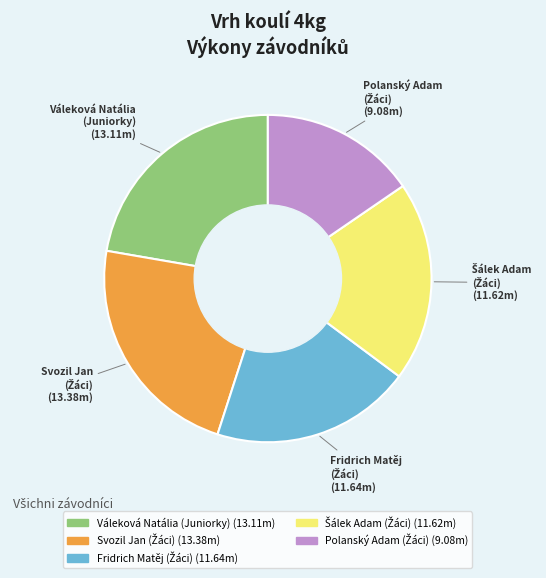

Does any single category account for the majority?

No